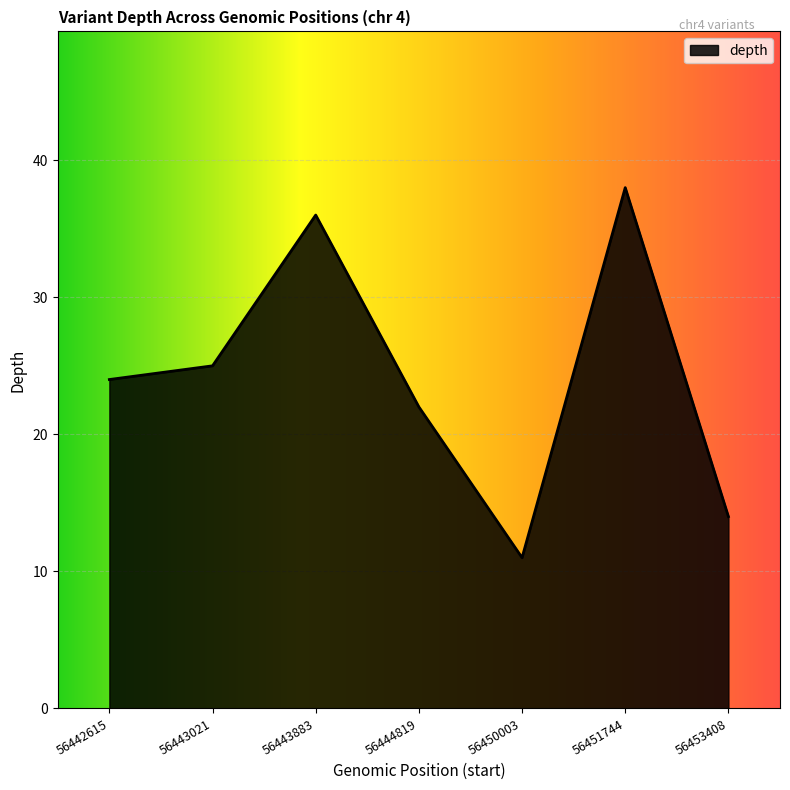

Where is the first local minimum?

56450003